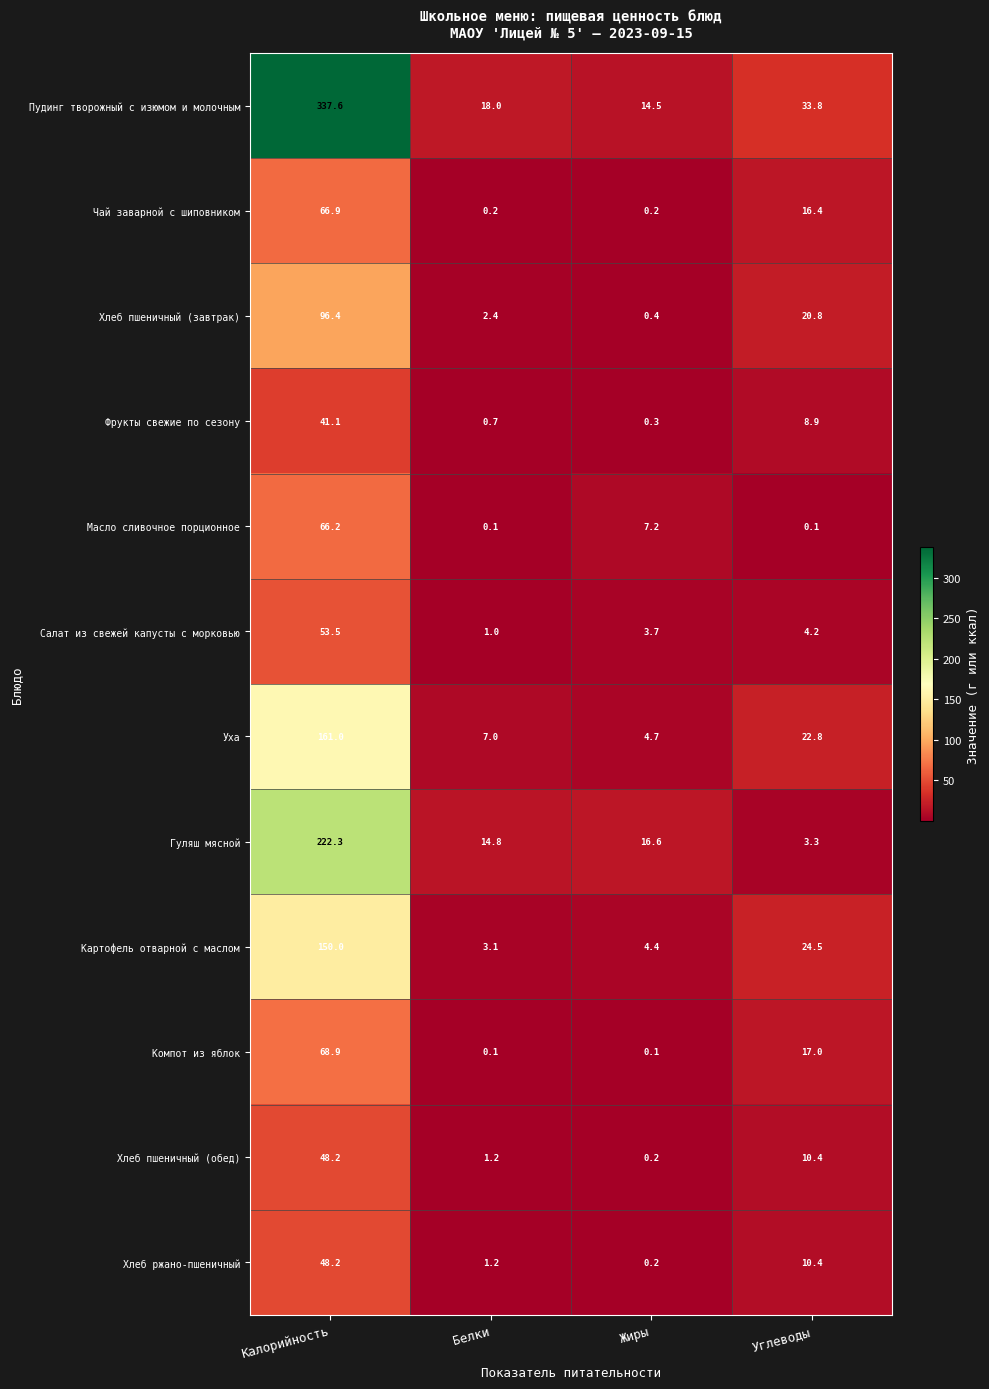

Where does the Хлеб пшеничный (обед) series first go above 10?

Калорийность